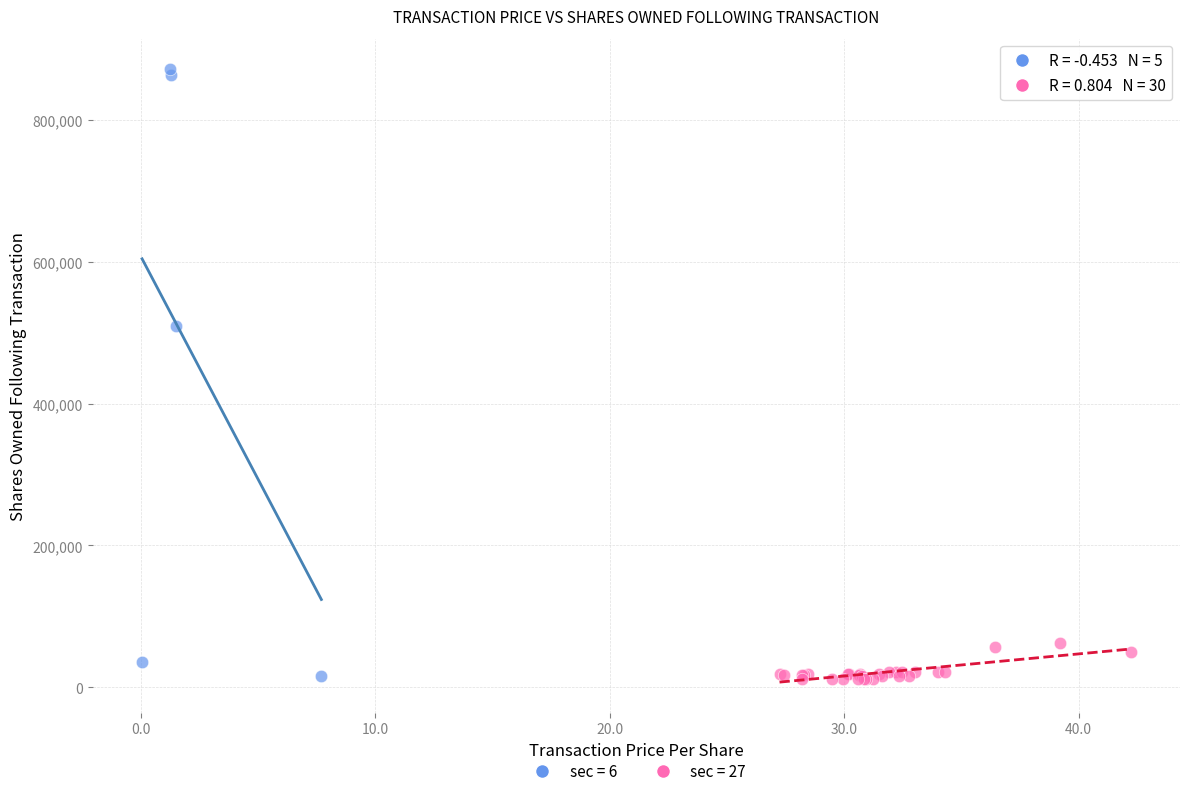

What are all the series names shown in the legend?

sec = 6, sec = 27